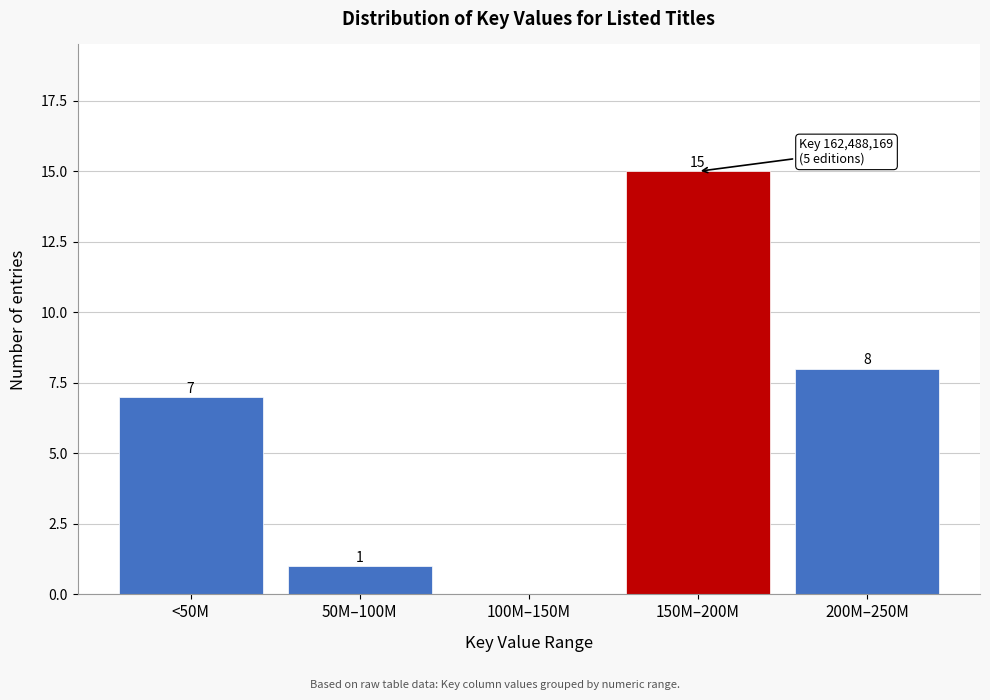

Reading left to right, list all the values displayed in this chart.

<50M=7	50M–100M=1	100M–150M=0	150M–200M=15	200M–250M=8